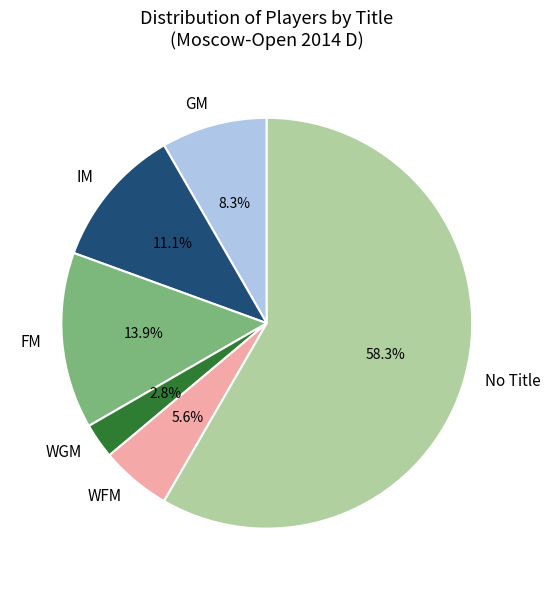

Rank the categories by value from lowest to highest.

WGM, WFM, GM, IM, FM, No Title